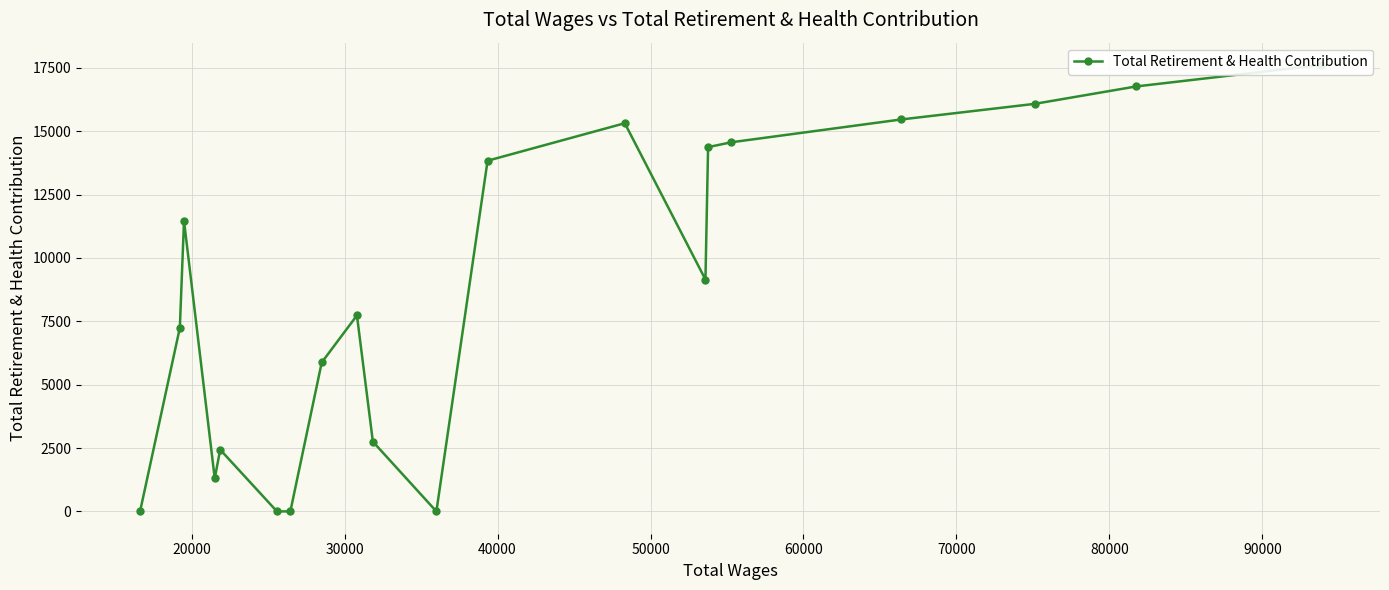

How many lines are shown in the chart?

1